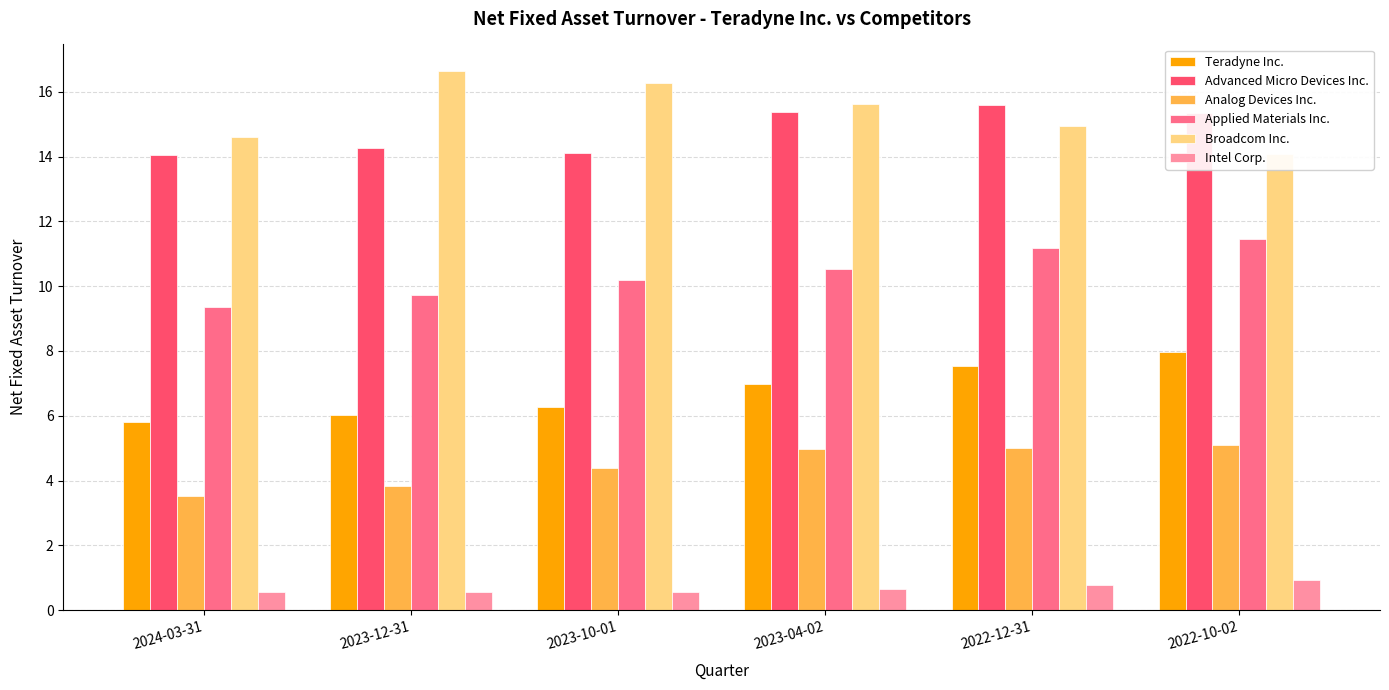

List the series in order of their peak value, lowest first.

Intel Corp., Analog Devices Inc., Teradyne Inc., Applied Materials Inc., Advanced Micro Devices Inc., Broadcom Inc.